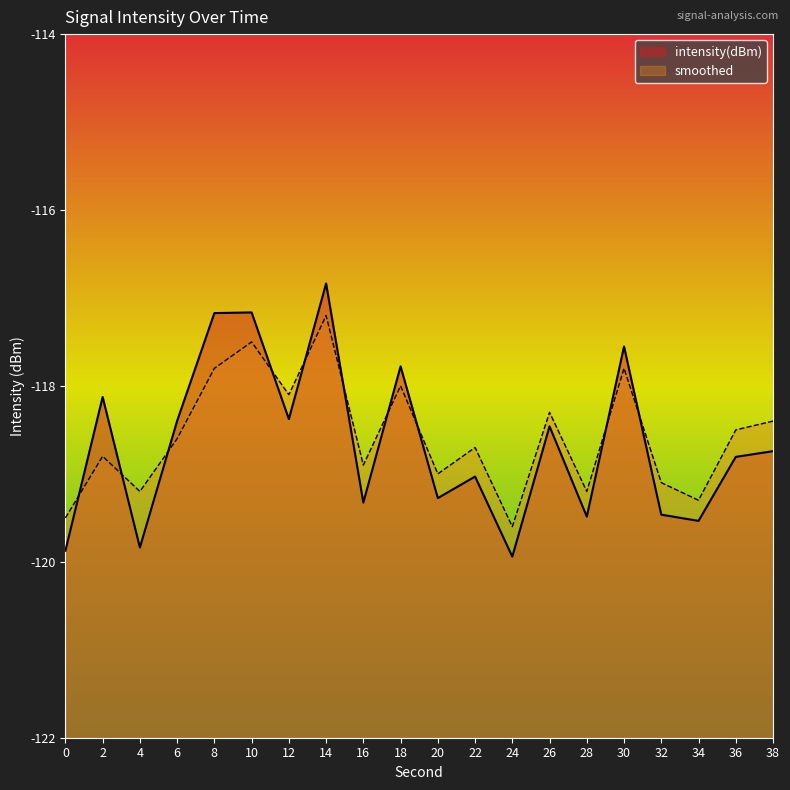

What is the sum of all smoothed values?

-2371.5